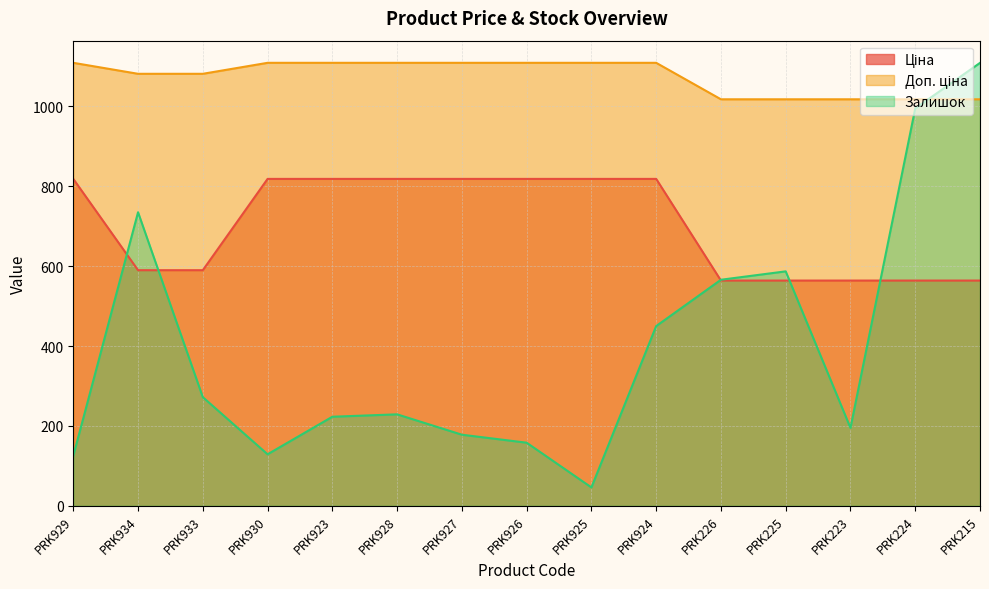

At how many categories does at least one series exceed 476?

15